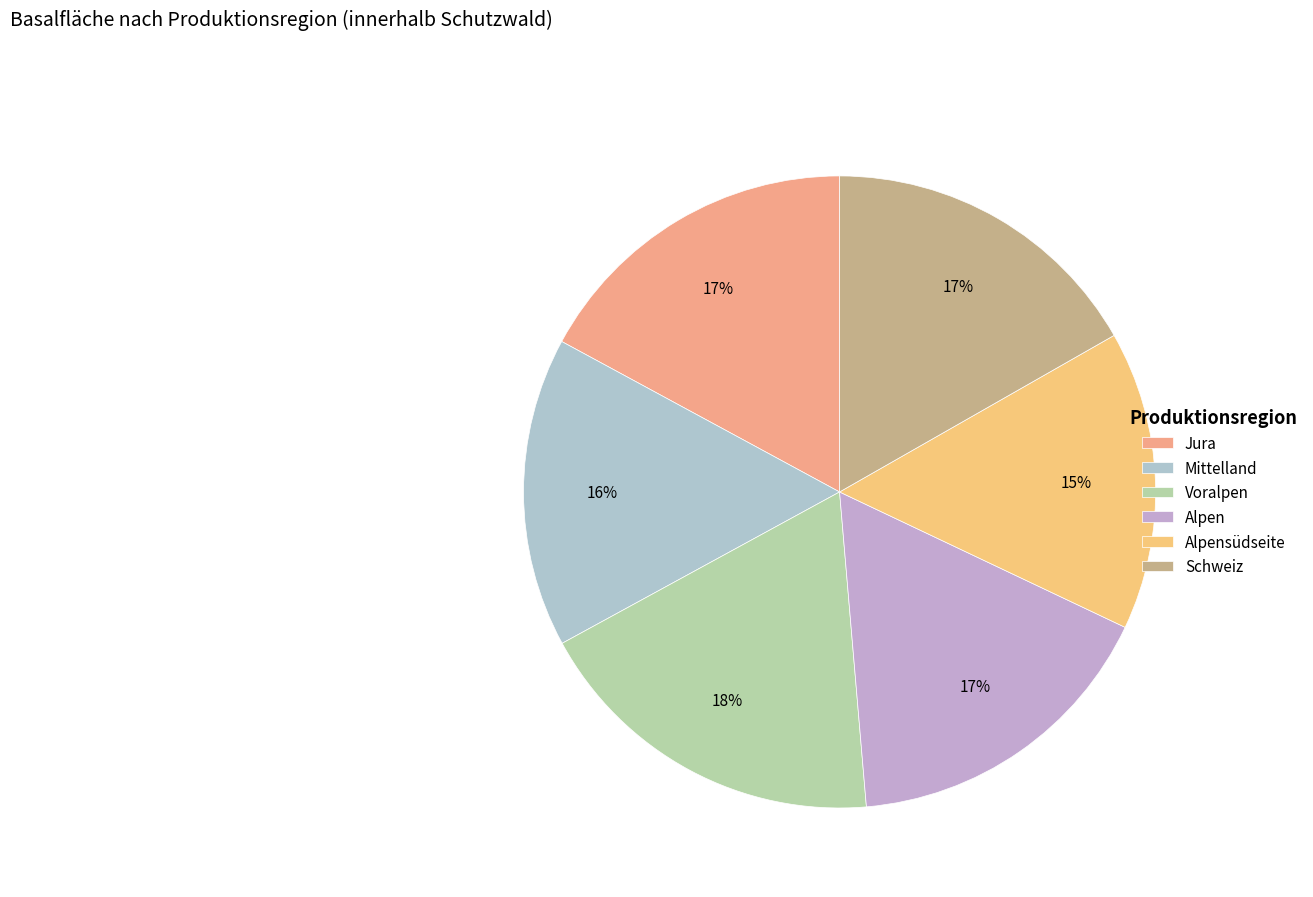

To the nearest percent, what portion does Jura represent?

17%